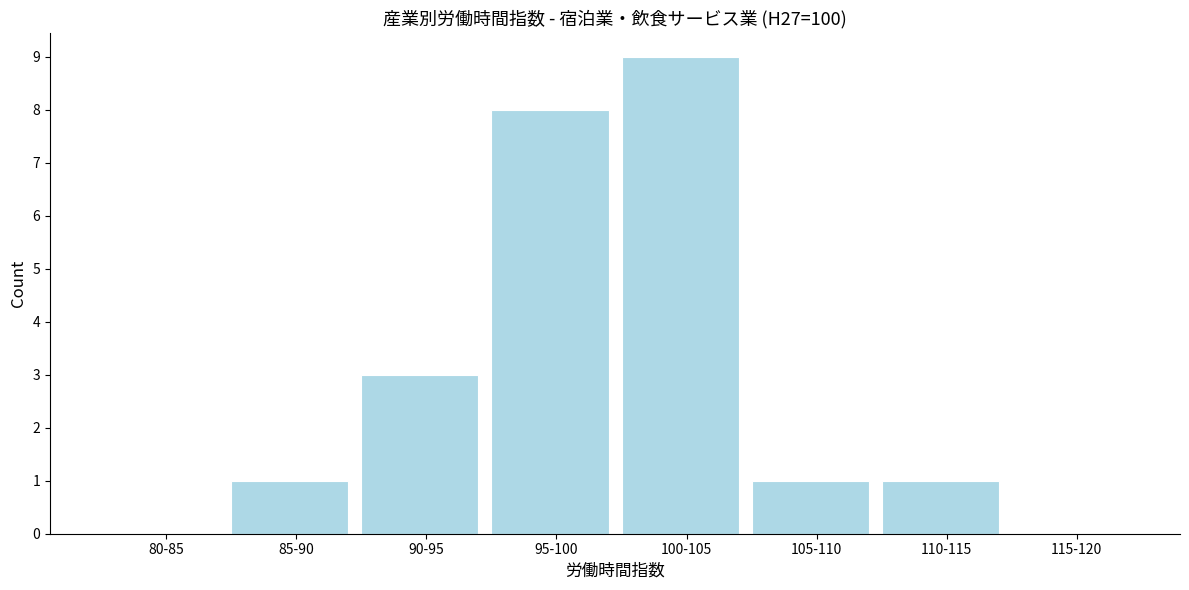

Reading left to right, what are all the values shown in this chart?

80-85=0	85-90=1	90-95=3	95-100=8	100-105=9	105-110=1	110-115=1	115-120=0